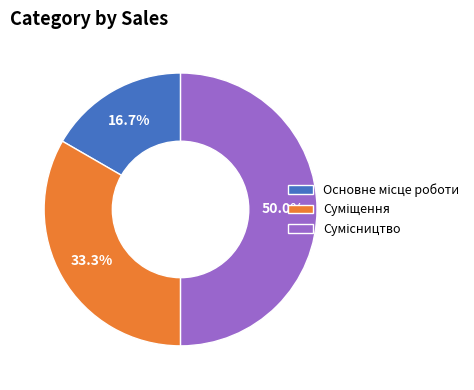

Which category has the smallest portion of the pie?

Основне місце роботи